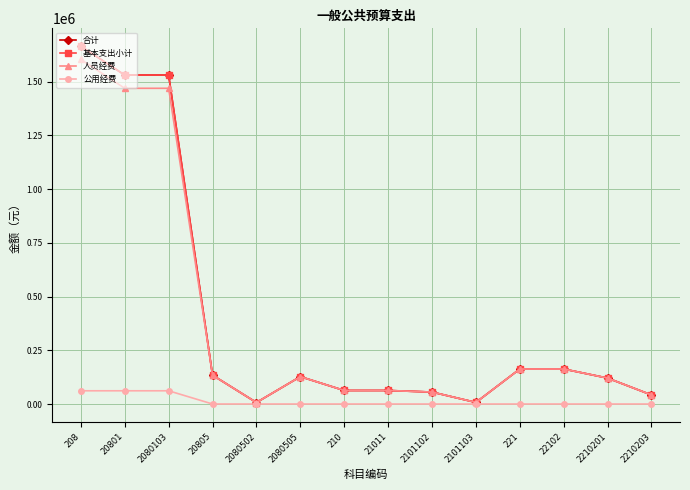

What is the difference between the maximum and second lowest values in the 人员经费 series?

1596405.1